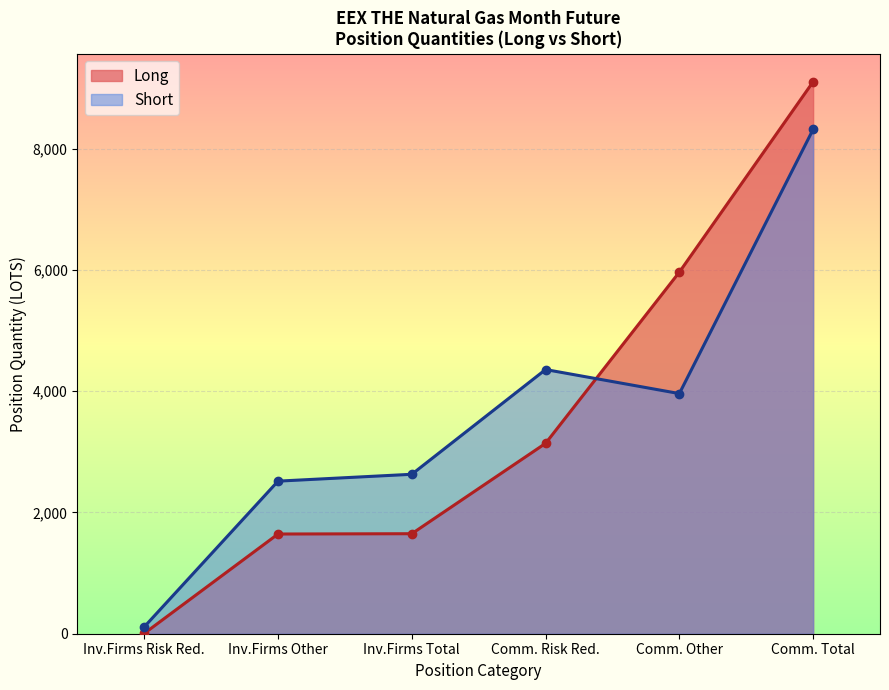

What is the greatest value displayed?

9101.2